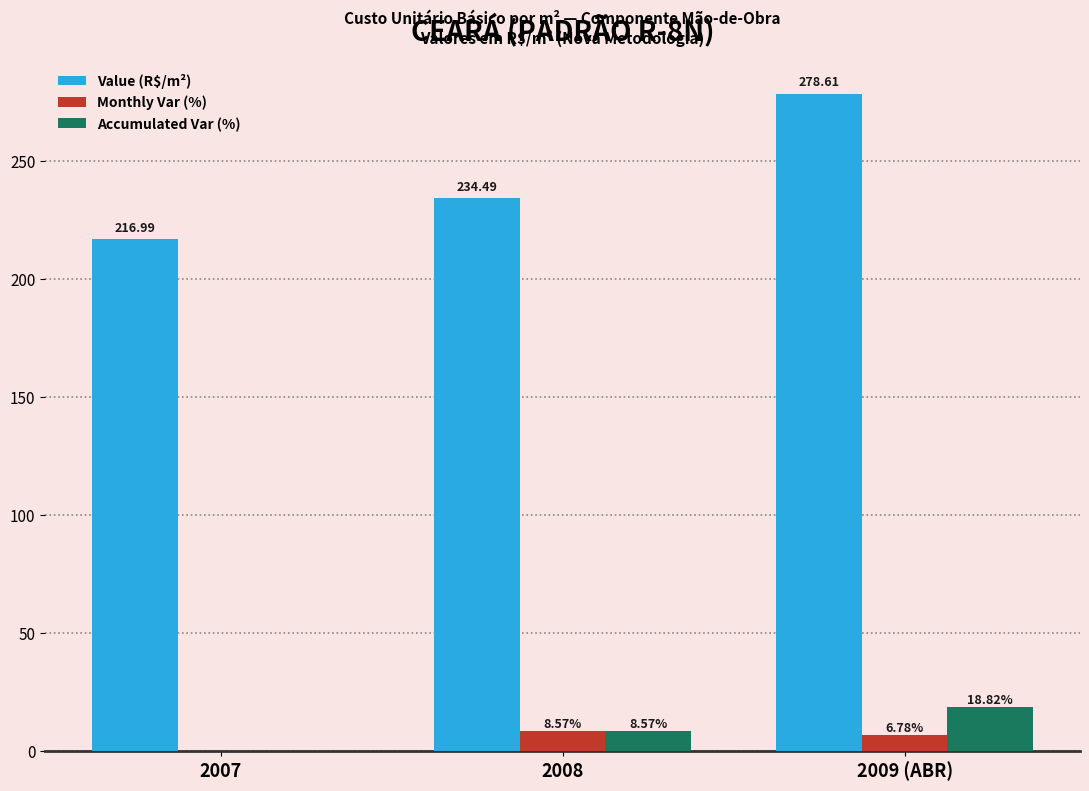

True or false: Accumulated Var (%) has a value of -11.4 at 2007.

False